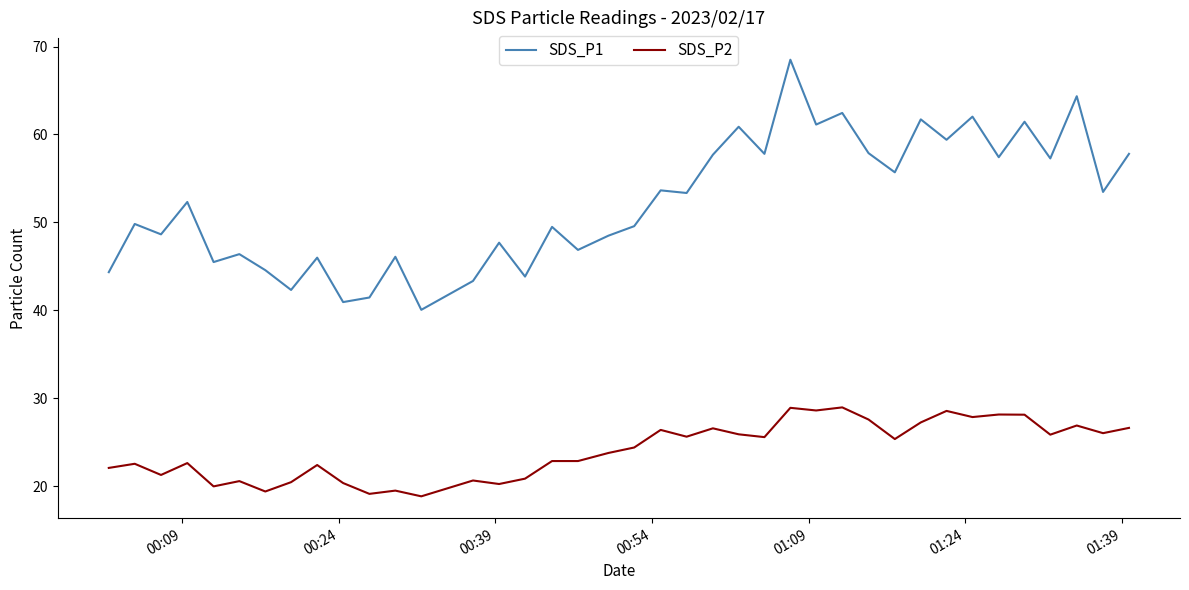

What is the difference between the maximum and minimum values in the SDS_P2 series?

10.1